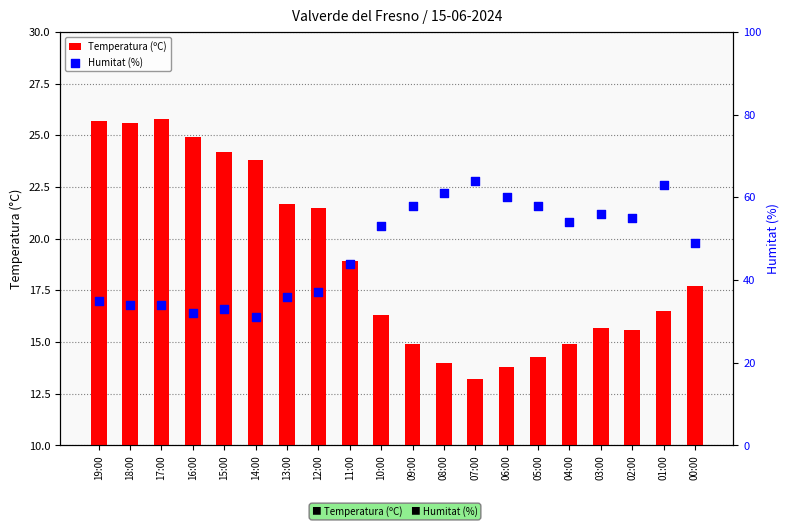

What are all the series names shown in the legend?

Temperatura (ºC), Humitat (%)